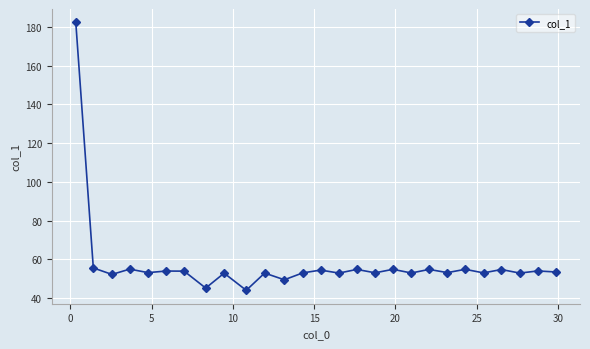

What is the value of the 23rd point from the left?

53.1